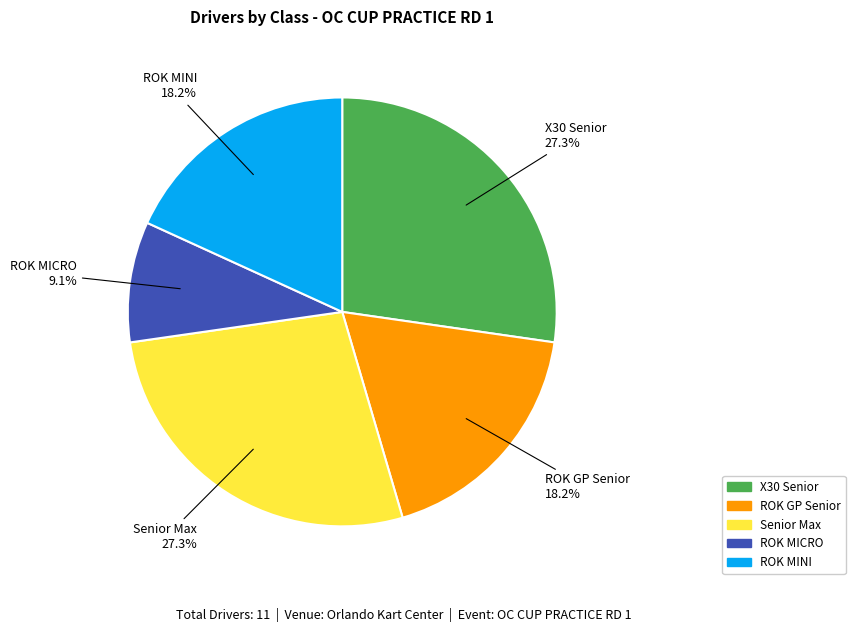

Between ROK MINI and X30 Senior, which is larger?

X30 Senior